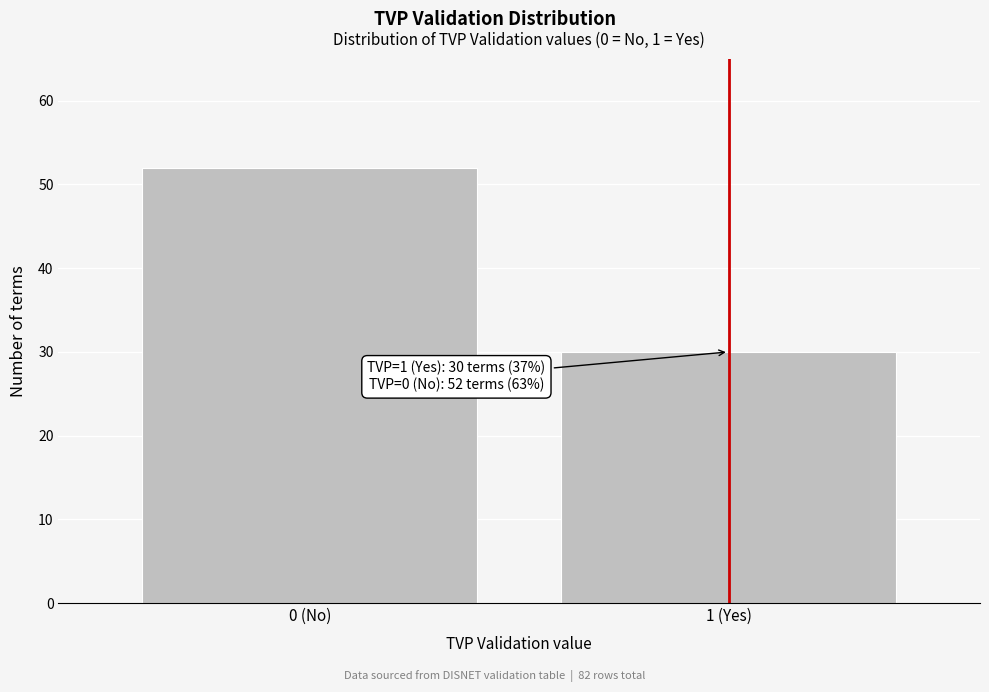

Reading left to right, extract all data points from this chart.

0 (No)=52	1 (Yes)=30